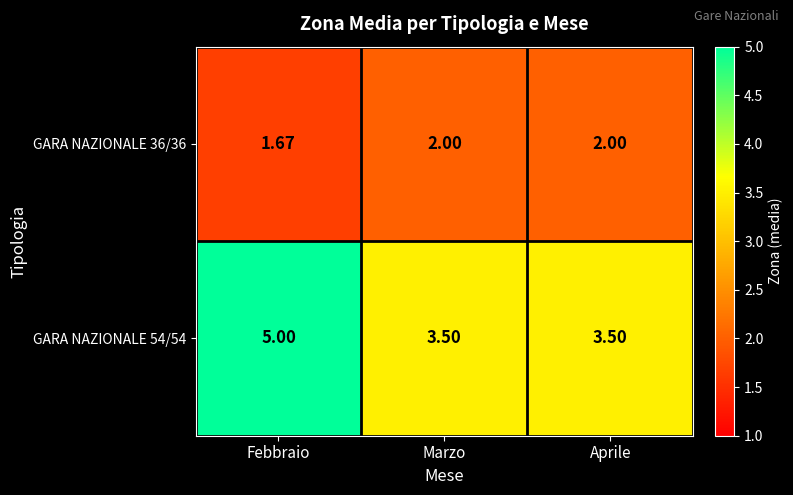

At which label does GARA NAZIONALE 54/54 reach its peak?

Febbraio